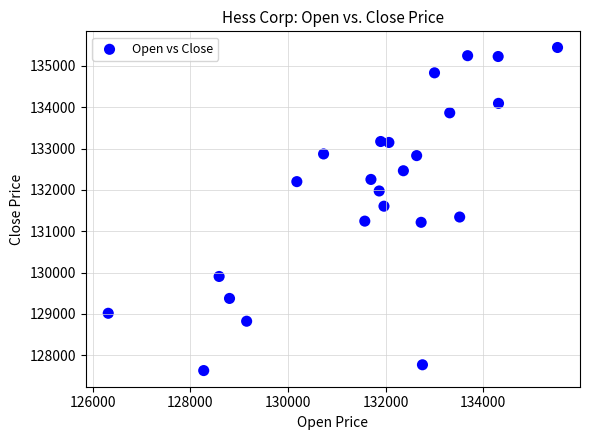

What is the range of Y values (max minus min)?

7811